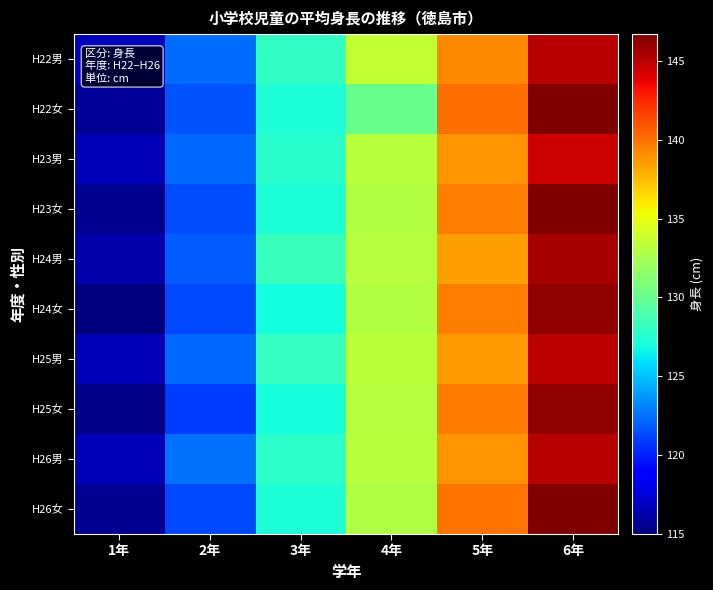

Reading left to right, list all the values displayed in this chart.

H22男: 1年=116.7	2年=122.4	3年=128.1	4年=133.6	5年=139.2	6年=145.2
H22女: 1年=115.7	2年=121.6	3年=127.3	4年=130.2	5年=140.1	6年=146.7
H23男: 1年=116.6	2年=122.2	3年=127.7	4年=133.3	5年=138.8	6年=144.5
H23女: 1年=115.5	2年=121.4	3年=127.3	4年=133.0	5年=139.6	6年=146.6
H24男: 1年=116.3	2年=121.9	3年=128.3	4年=133.1	5年=138.5	6年=145.5
H24女: 1年=115.0	2年=121.3	3年=126.9	4年=133.0	5年=139.6	6年=146.1
H25男: 1年=116.5	2年=122.2	3年=128.2	4年=133.4	5年=138.6	6年=145.0
H25女: 1年=115.3	2年=120.9	3年=127.1	4年=133.1	5年=139.7	6年=146.1
H26男: 1年=116.6	2年=122.5	3年=127.8	4年=133.3	5年=138.8	6年=145.1
H26女: 1年=115.6	2年=121.2	3年=127.3	4年=132.9	5年=139.9	6年=146.7